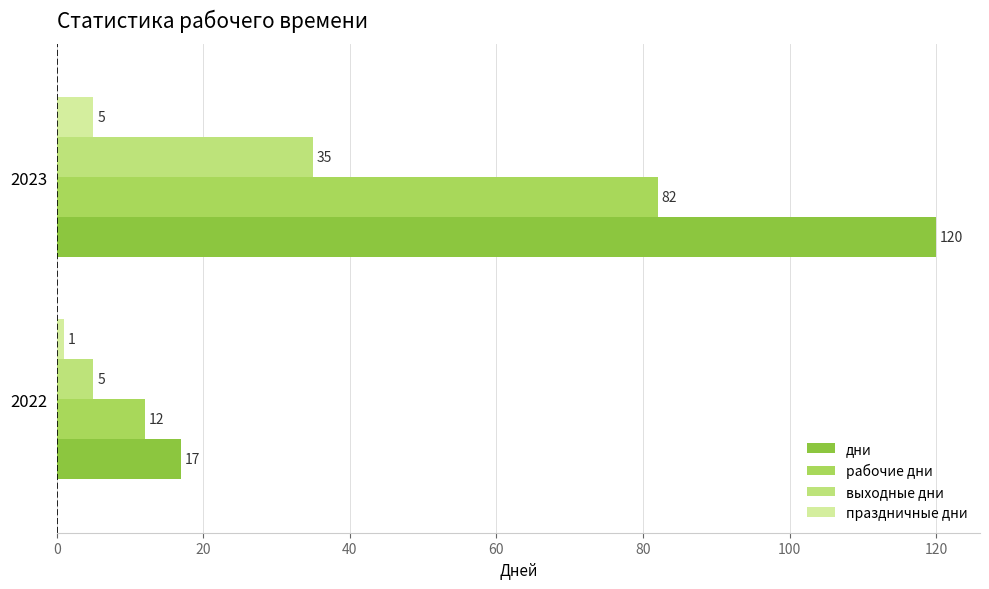

List the series in order of their overall mean, lowest first.

праздничные дни, выходные дни, рабочие дни, дни